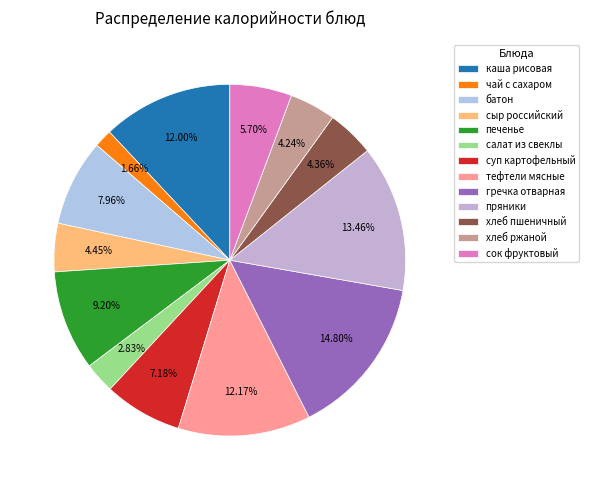

How many segments does this pie chart have?

13